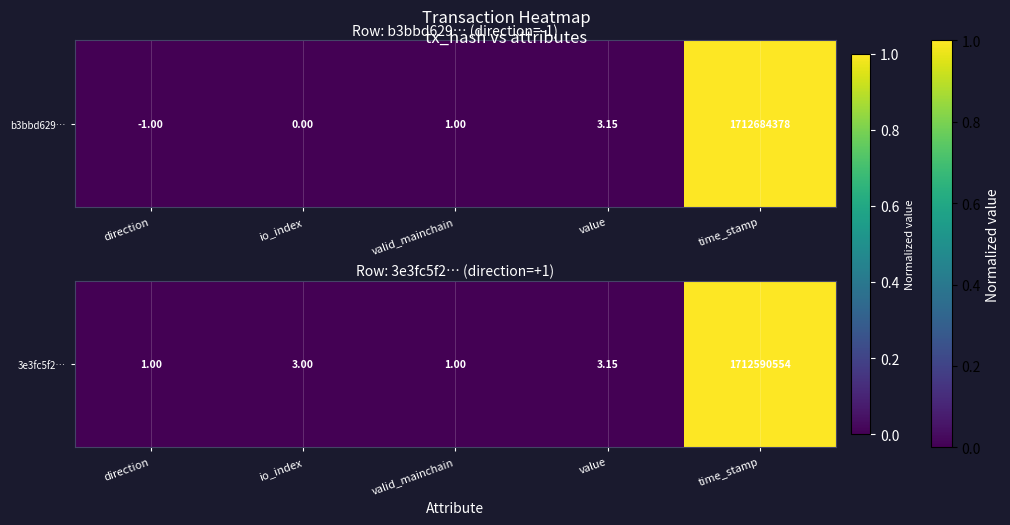

Which category has the lowest value across all series?

direction